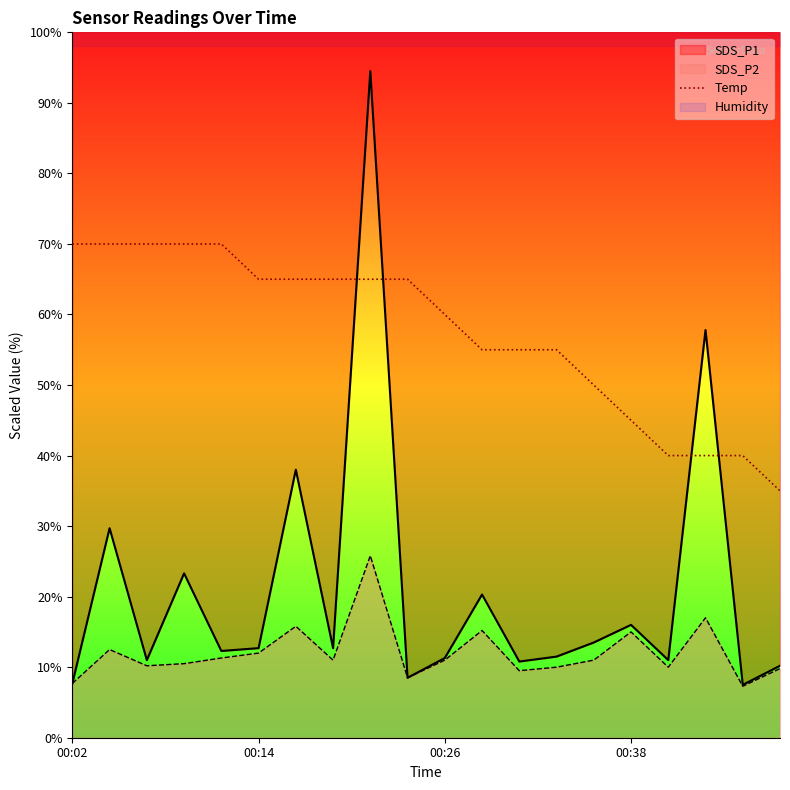

The value at 12 is 19.4. True or false?

False